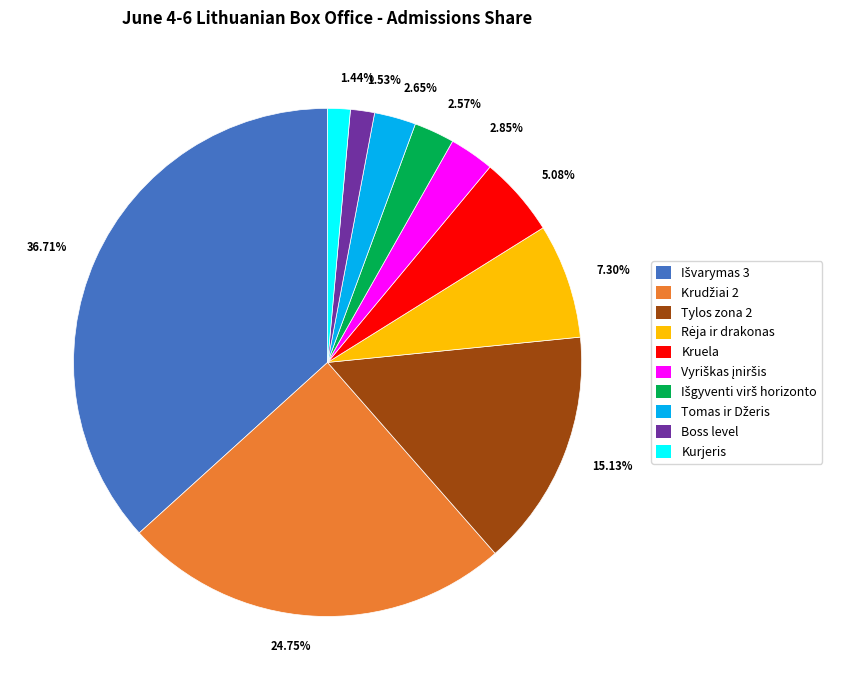

What is the ratio of the value at Boss level to the value at Kruela?

0.3